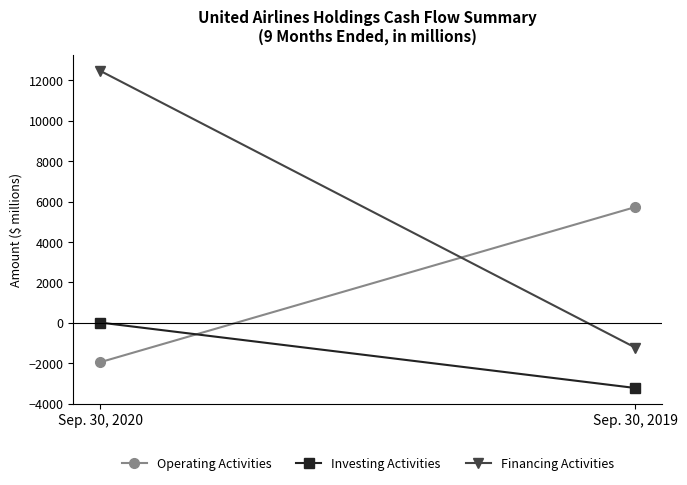

What is the difference between the highest and lowest values at Sep. 30, 2019?

8959